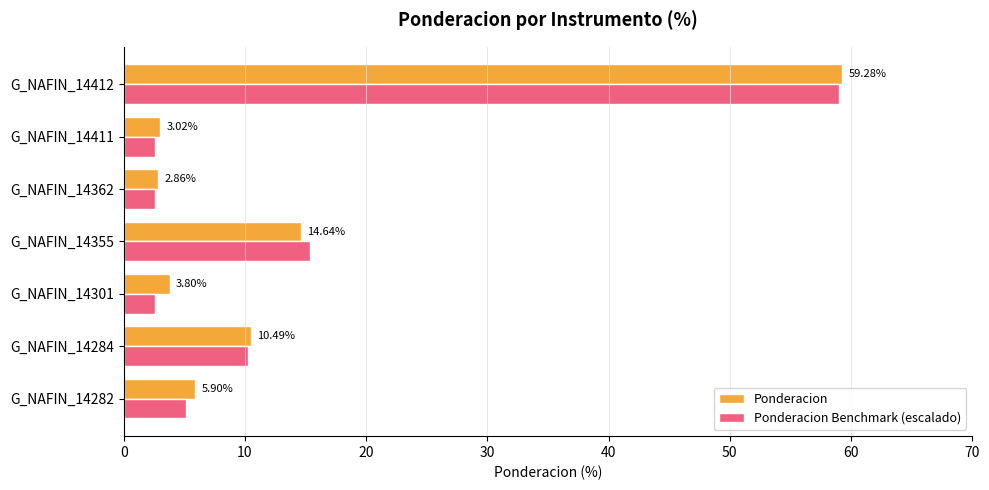

Which series has the largest range (max minus min)?

Ponderacion